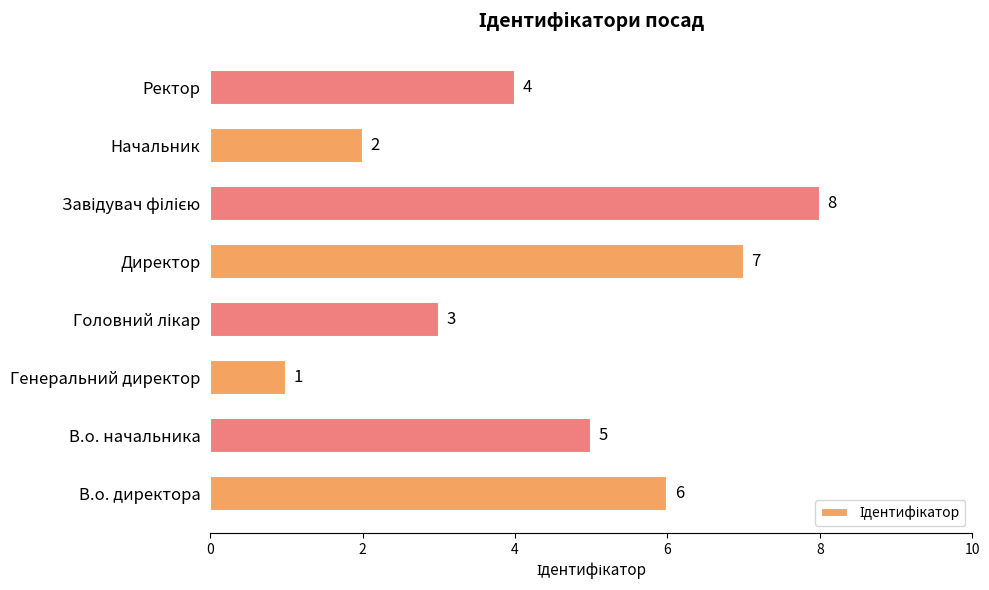

How many data points are less than 5?

4